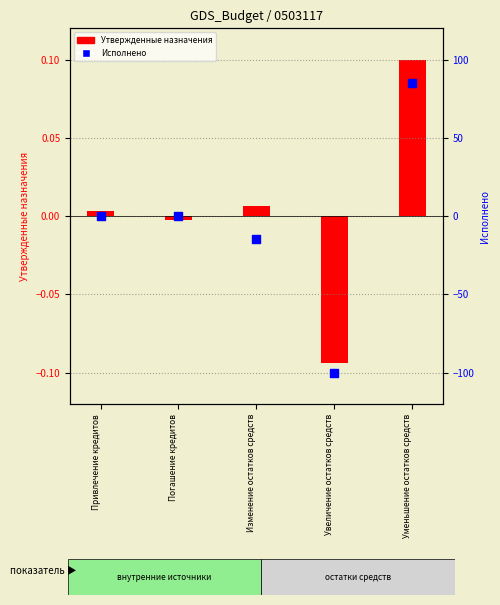

Is the value of Исполнено at Увеличение остатков средств greater than the value of Утвержденные назначения at Привлечение кредитов?

No